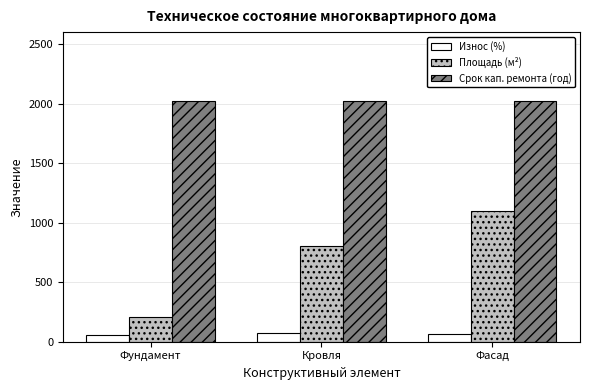

How many bars are there in each group?

3